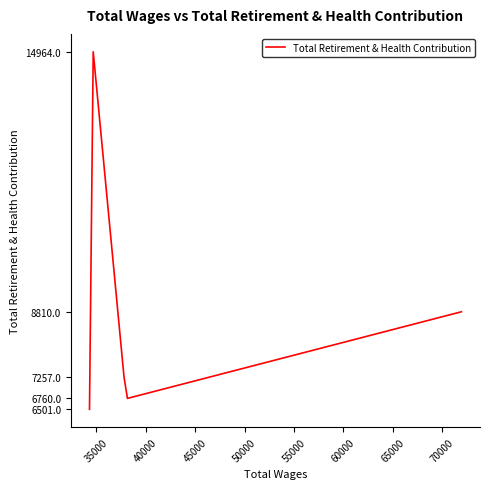

Does the chart display data point markers on the line(s)?

No